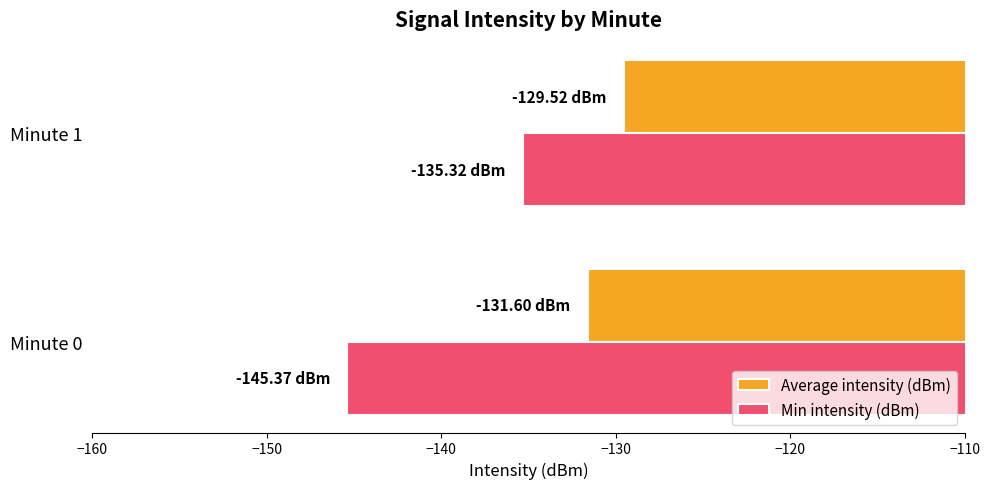

What is the minimum value for Min intensity (dBm)?

-145.4